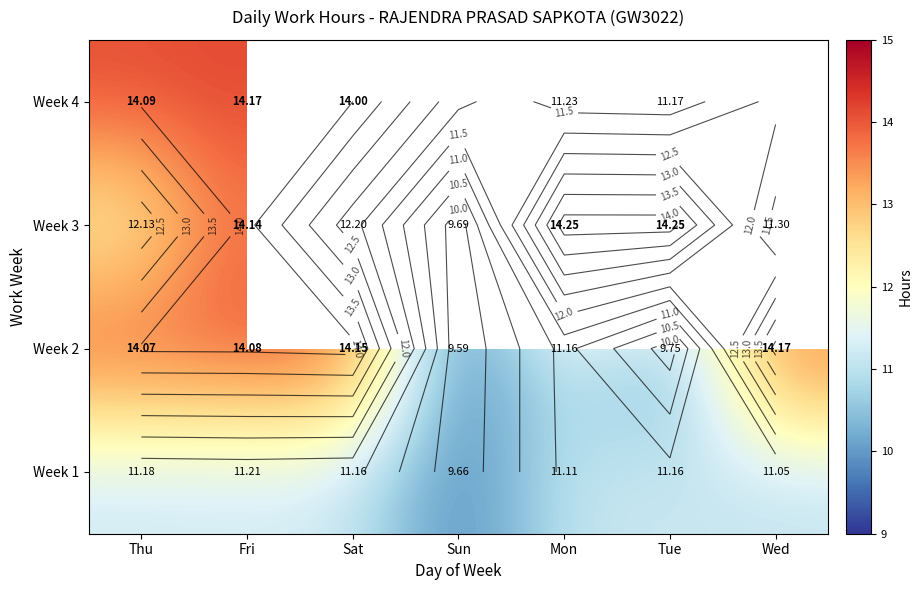

Is the value of Week 2 at Sun greater than the value of Week 1 at Wed?

No